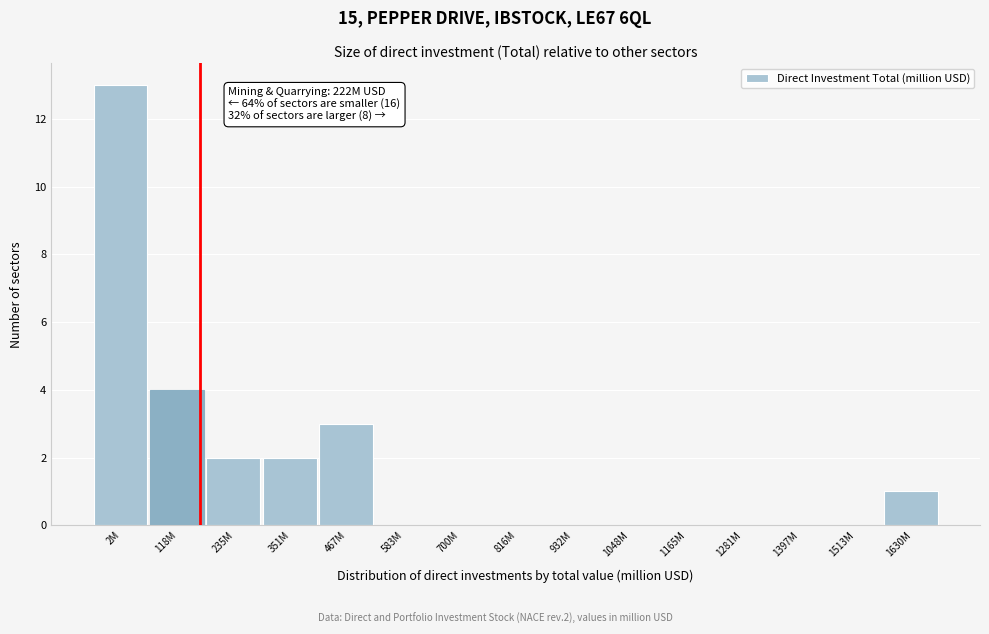

Reading left to right, what are all the values shown in this chart?

2M=13	118M=4	235M=2	351M=2	467M=3	583M=0	700M=0	816M=0	932M=0	1048M=0	1165M=0	1281M=0	1397M=0	1513M=0	1630M=1